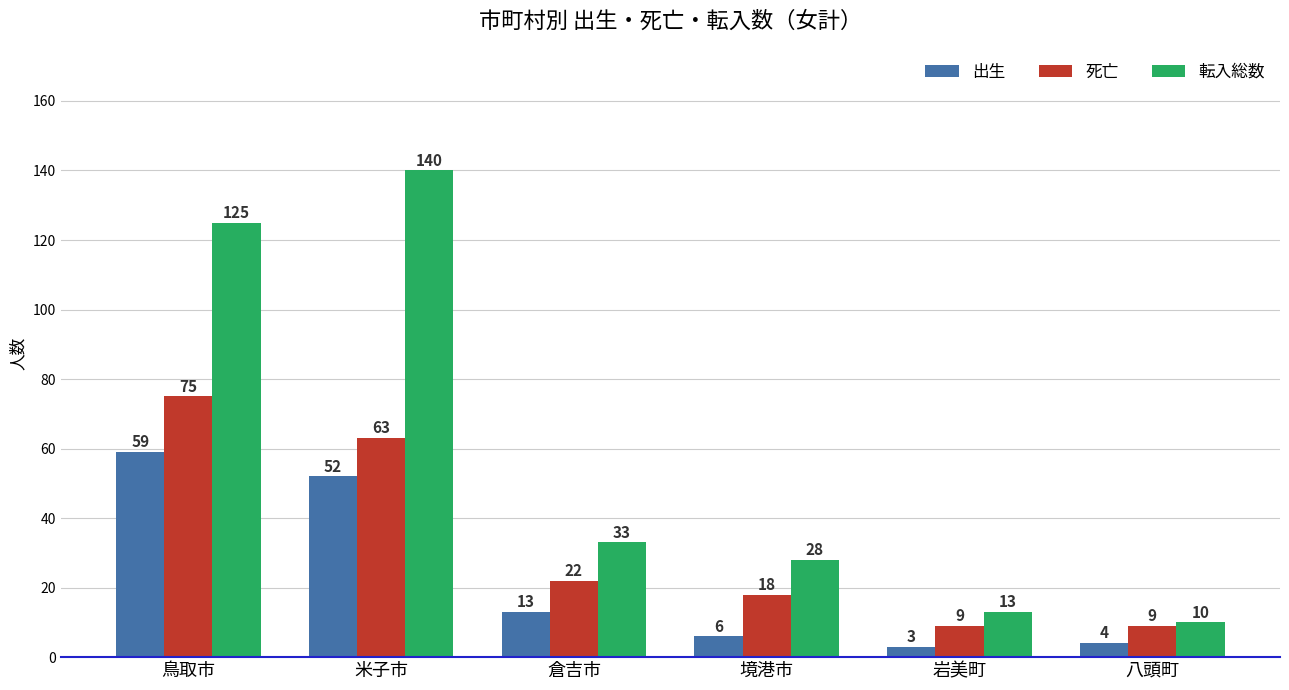

At which label does 出生 first exceed 13?

鳥取市